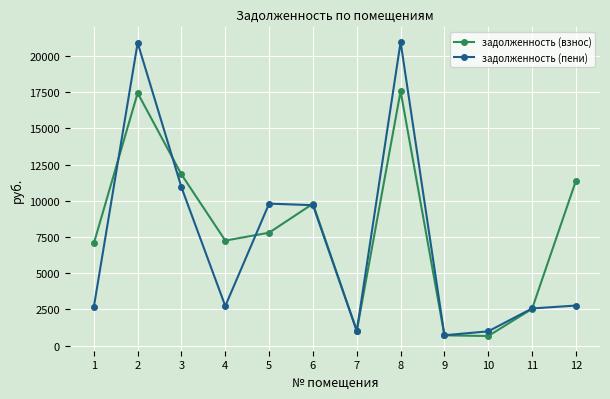

What is the value of the задолженность (пени) point at the 11th from the left?

2564.6